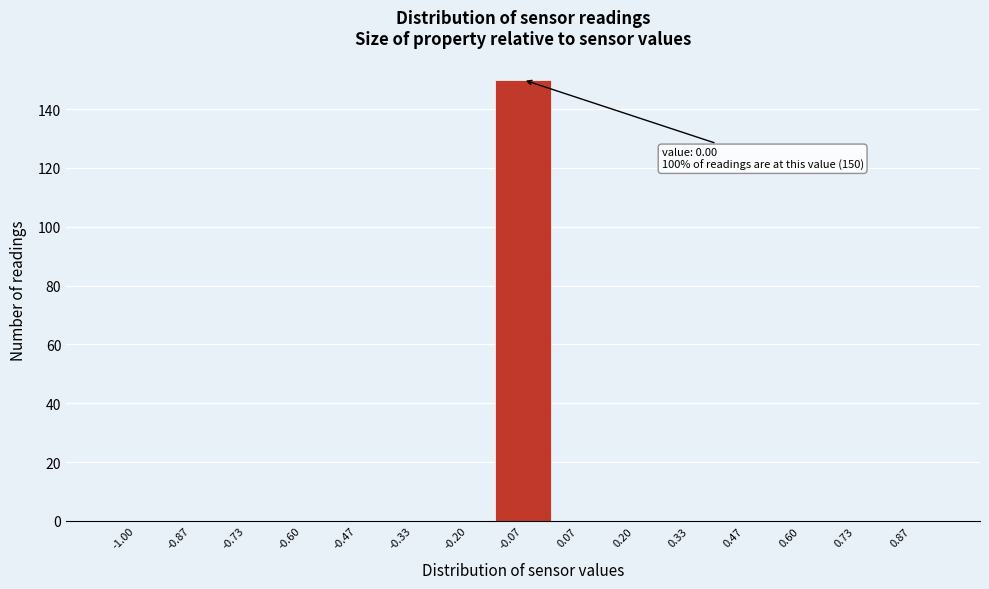

Reading right to left, list all the values displayed in this chart.

0.87=0	0.73=0	0.60=0	0.47=0	0.33=0	0.20=0	0.07=0	-0.07=150	-0.20=0	-0.33=0	-0.47=0	-0.60=0	-0.73=0	-0.87=0	-1.00=0